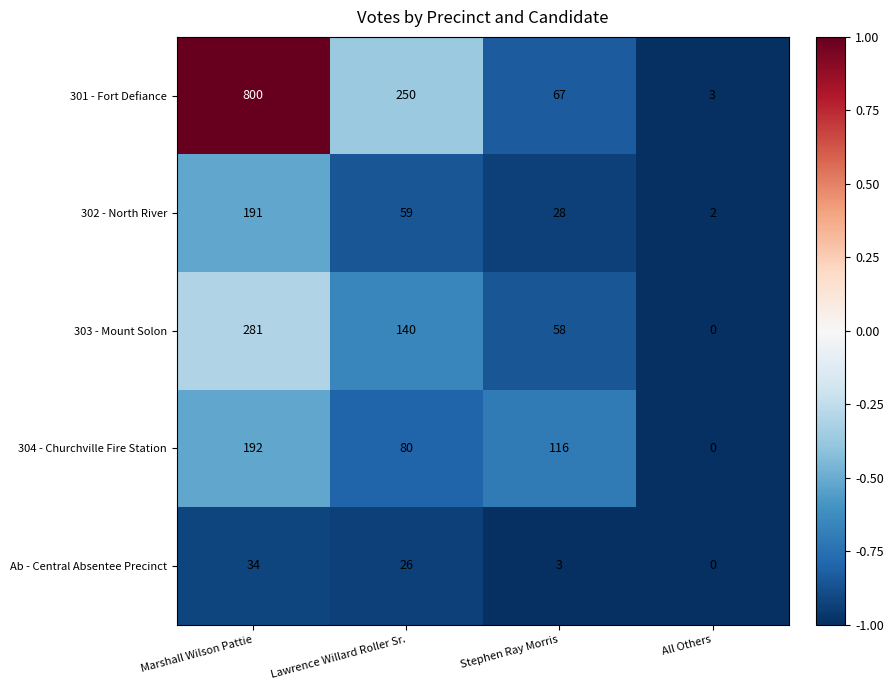

What is the sum of the 302 - North River values at Lawrence Willard Roller Sr. and All Others?

61